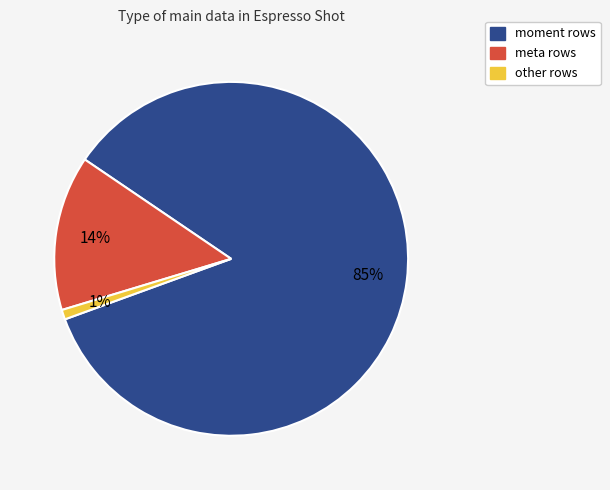

To the nearest percent, what is the difference between the largest and smallest slice percentages?

84%